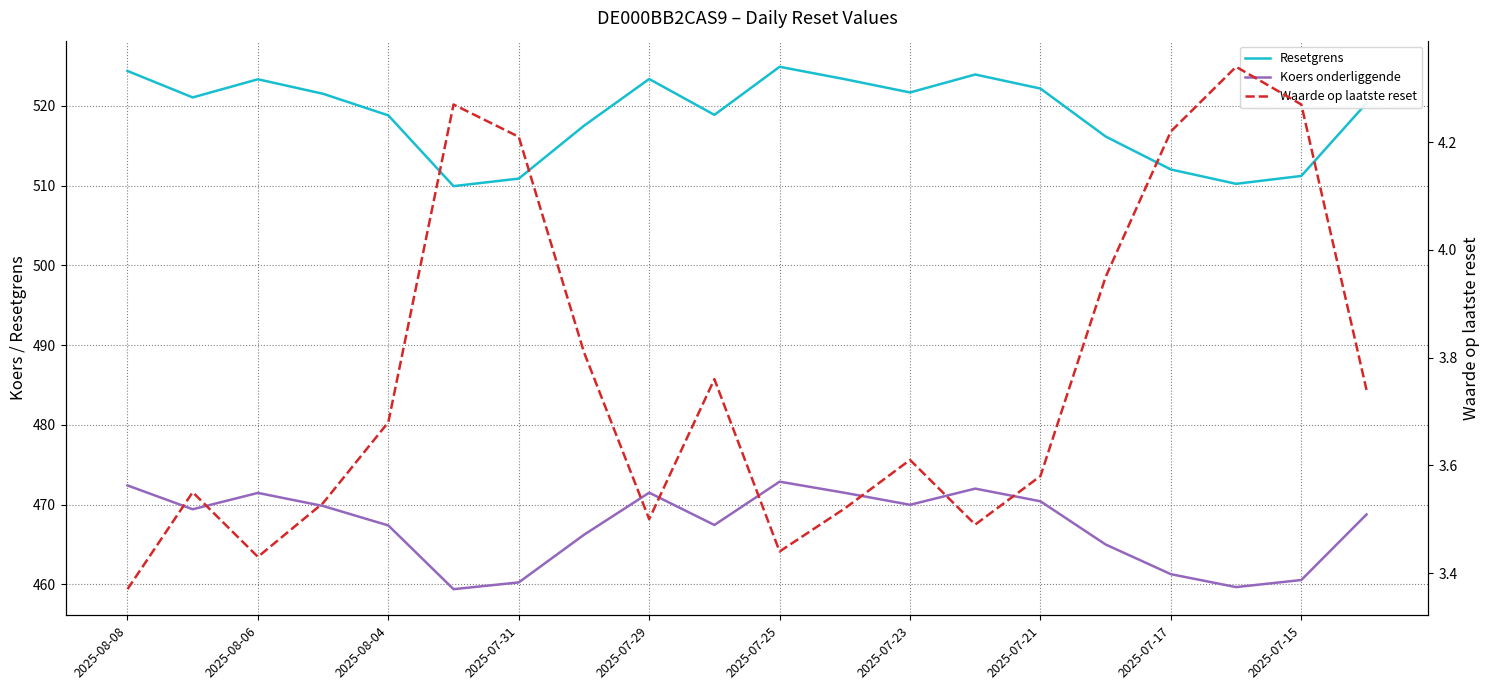

Rank the series at 19 from lowest to highest value.

Waarde op laatste reset, Koers onderliggende, Resetgrens